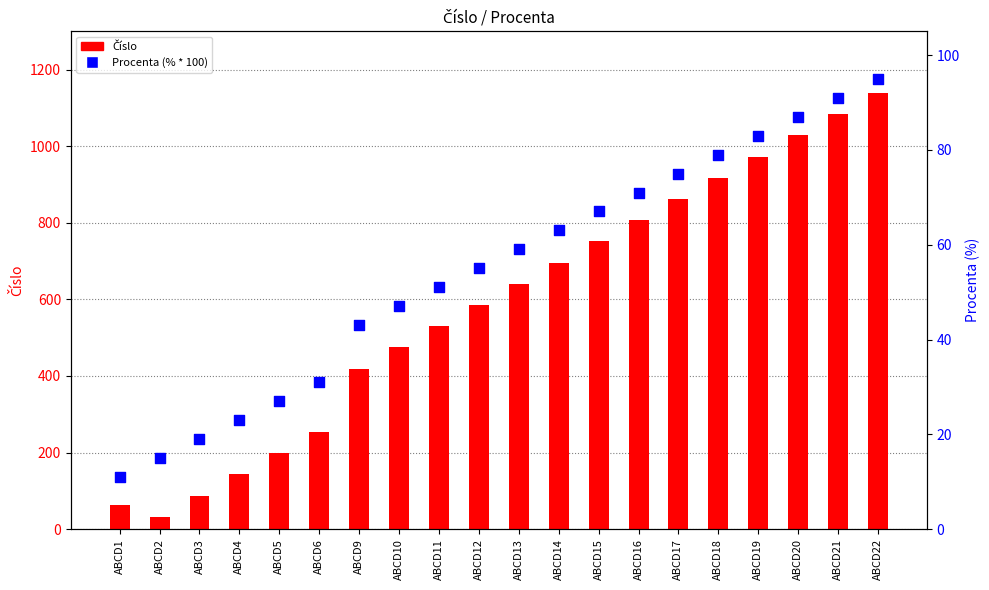

What is the total value across all series at ABCD18?

996.5